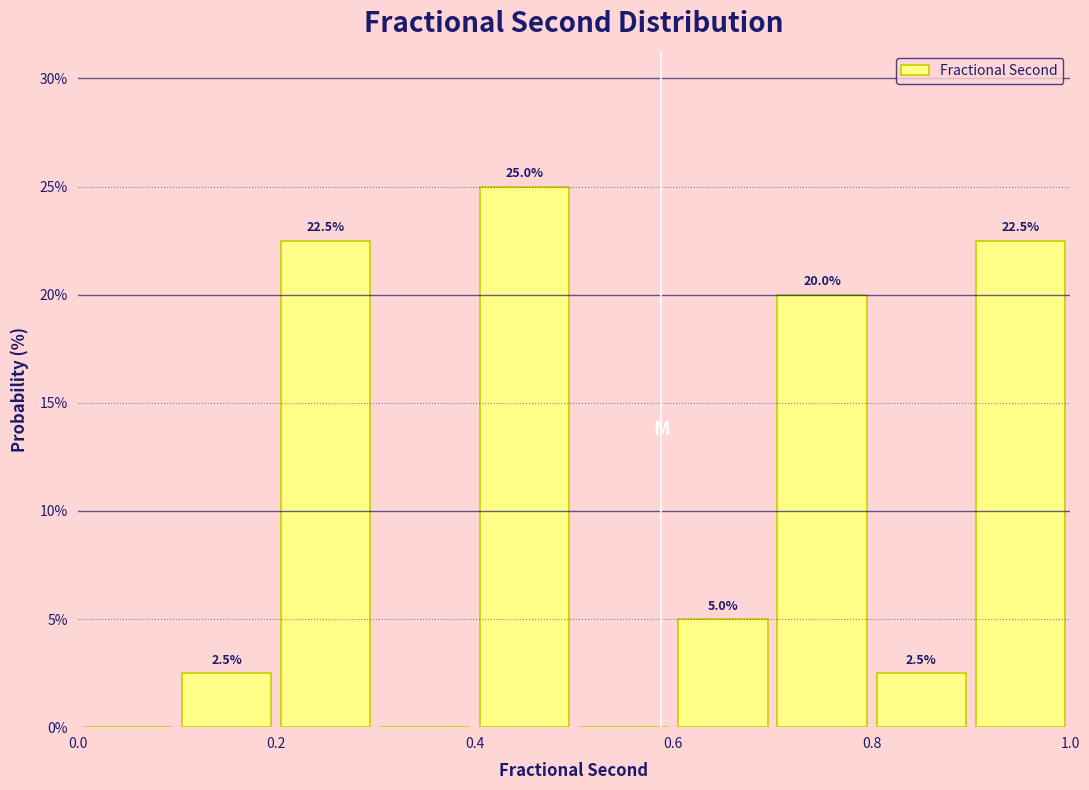

Over which range of the x-axis is the bar tallest?

0.4 to 0.5